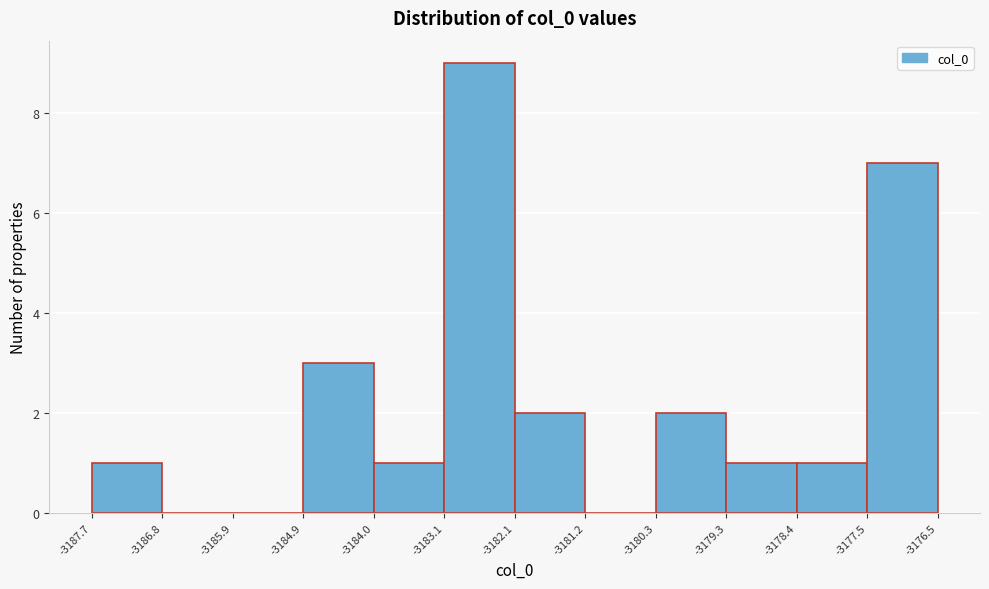

How tall is the bar that spans -3184.0 to -3183.1 on the x-axis? The values are not printed on the chart, so give them approximately, as read against the axis.

1